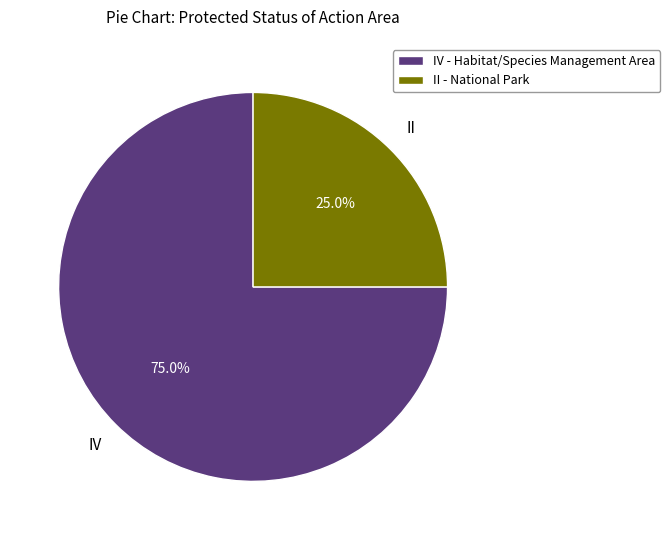

Is II - National Park the majority of the pie?

No